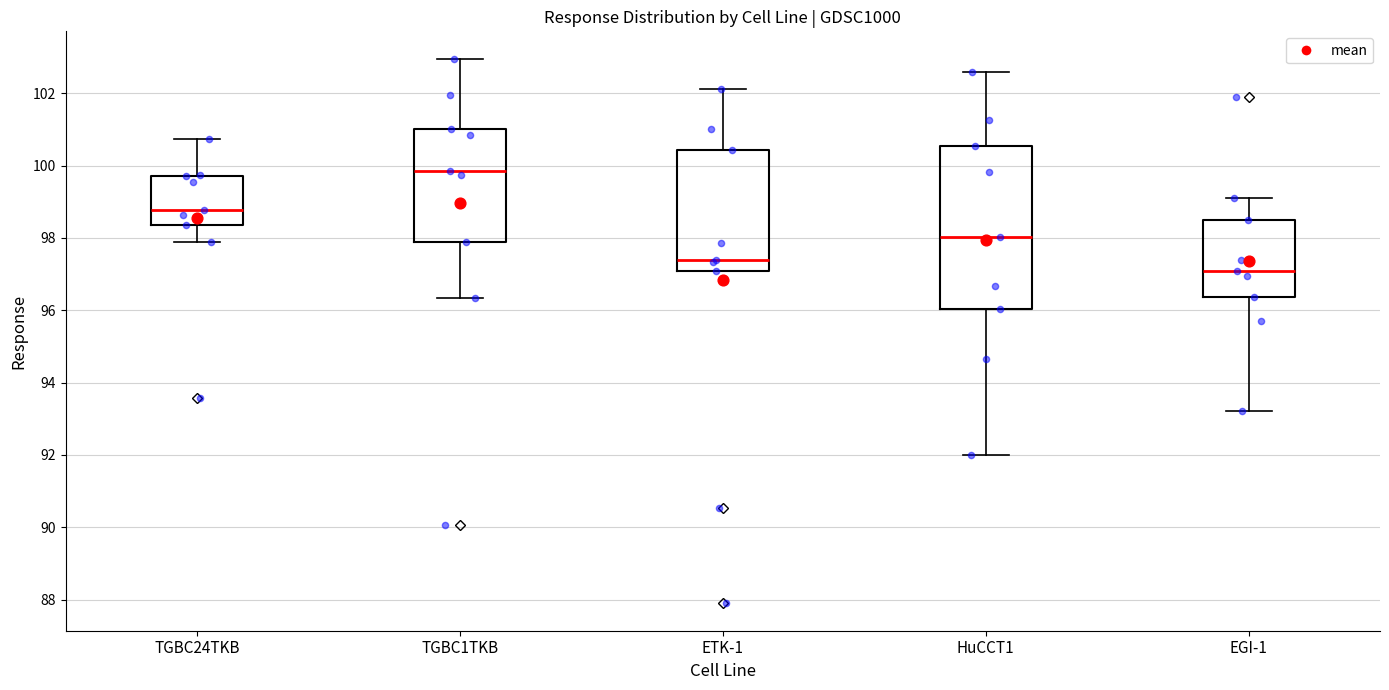

Which box has the lowest median line?

EGI-1